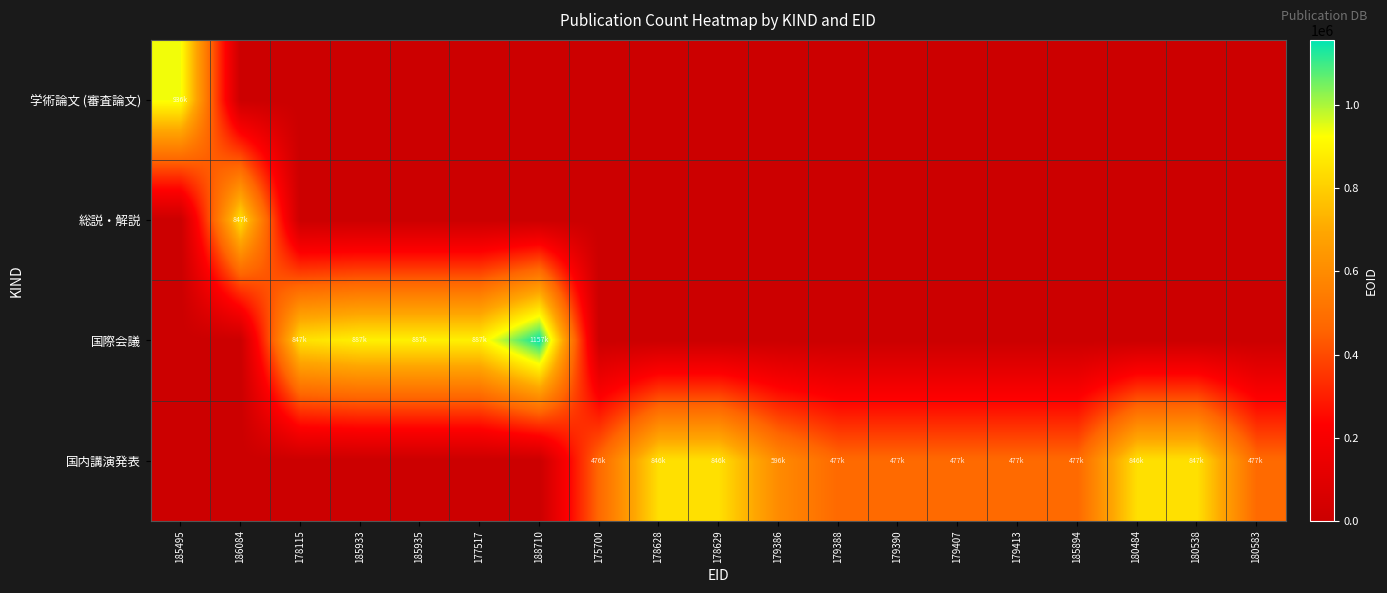

Which has a higher value, 178115 or 186084?

178115